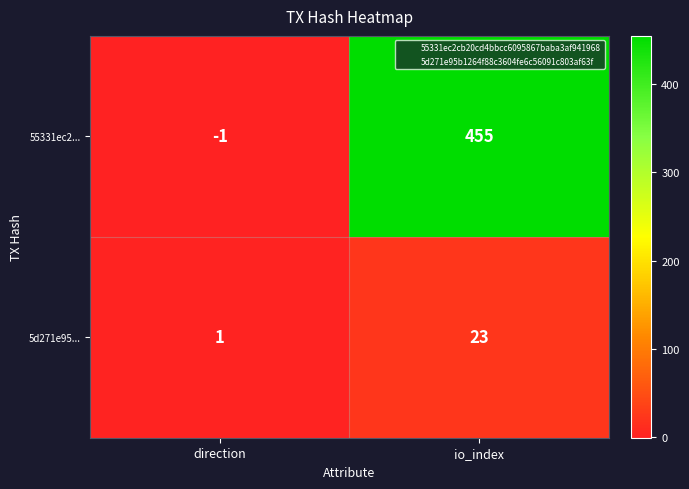

The 5d271e95... series shows 1 at direction. True or false?

True